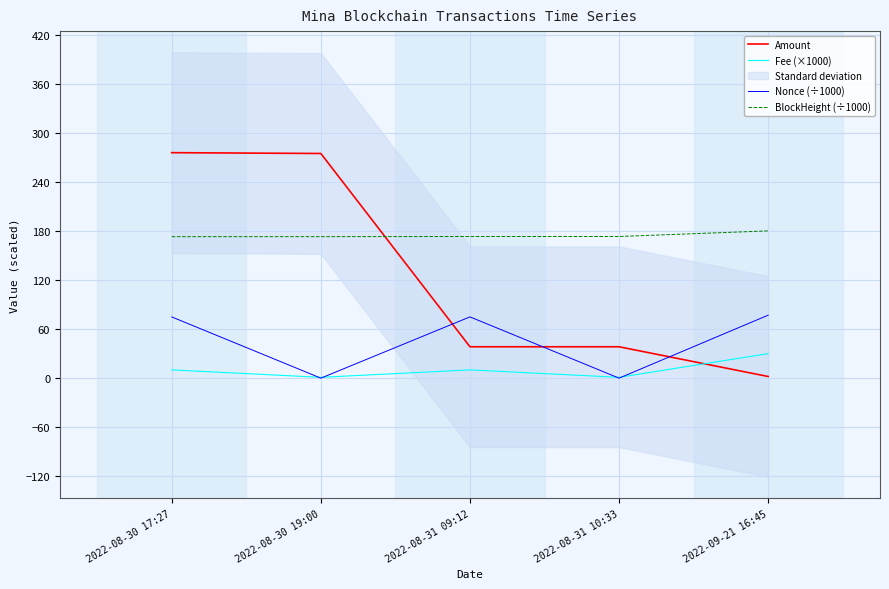

List the labels in order of Fee (×1000) value, smallest first.

2022-08-30 19:00, 2022-08-31 10:33, 2022-08-30 17:27, 2022-08-31 09:12, 2022-09-21 16:45